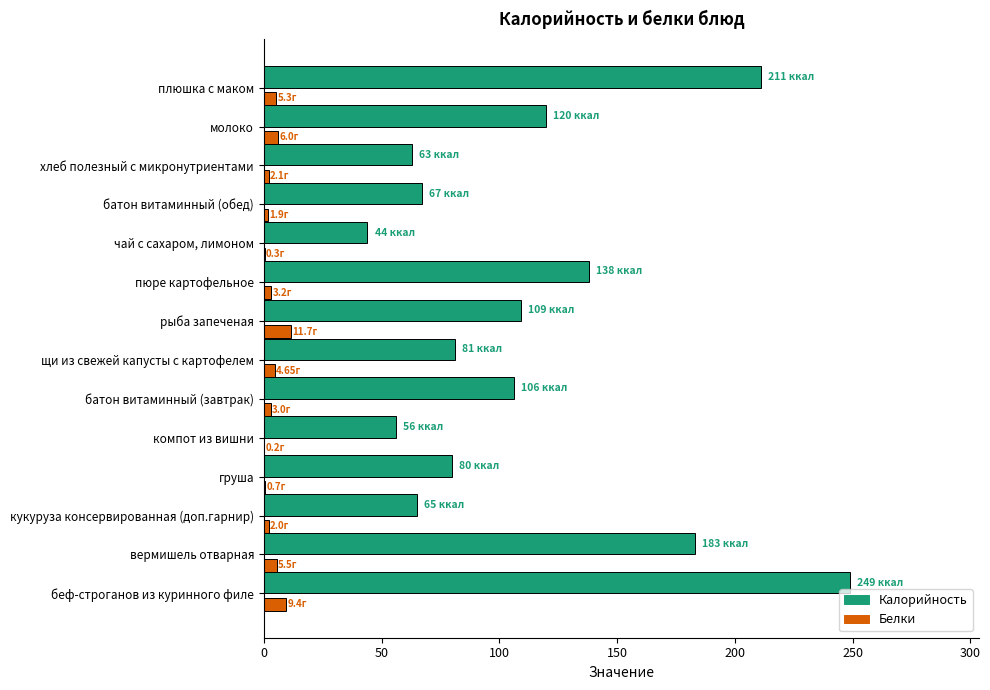

At which label does Калорийность reach its peak?

беф-строганов из куринного филе